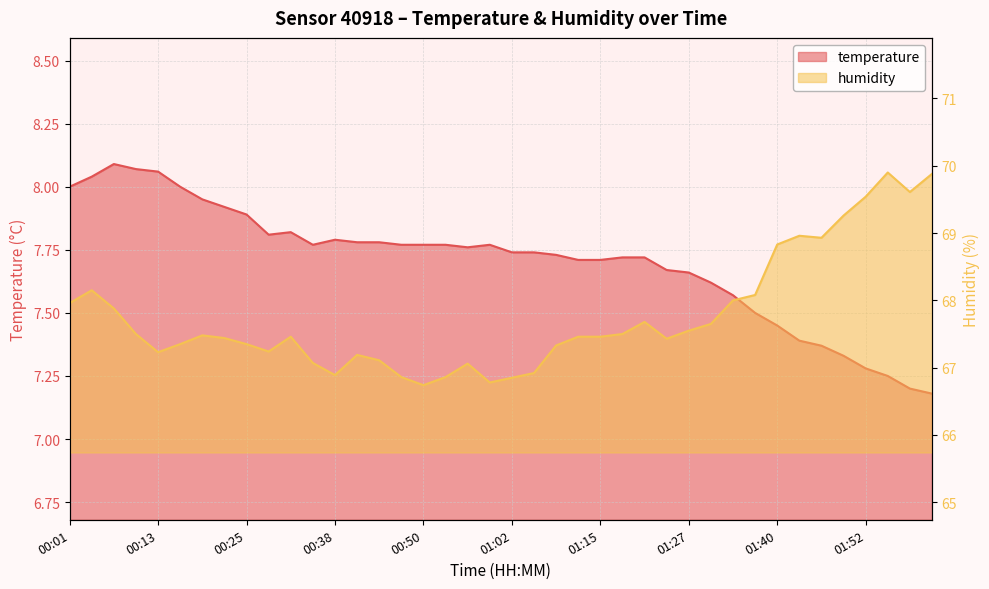

List the labels in order of temperature value, largest first.

00:07, 00:10, 00:13, 00:04, 00:01, 00:16, 00:19, 00:22, 00:25, 00:31, 00:28, 00:38, 00:41, 00:44, 00:35, 00:47, 00:50, 00:53, 00:59, 00:56, 01:02, 01:05, 01:09, 01:18, 01:21, 01:12, 01:15, 01:24, 01:27, 01:30, 01:33, 01:36, 01:40, 01:43, 01:46, 01:49, 01:52, 01:55, 01:58, 02:01